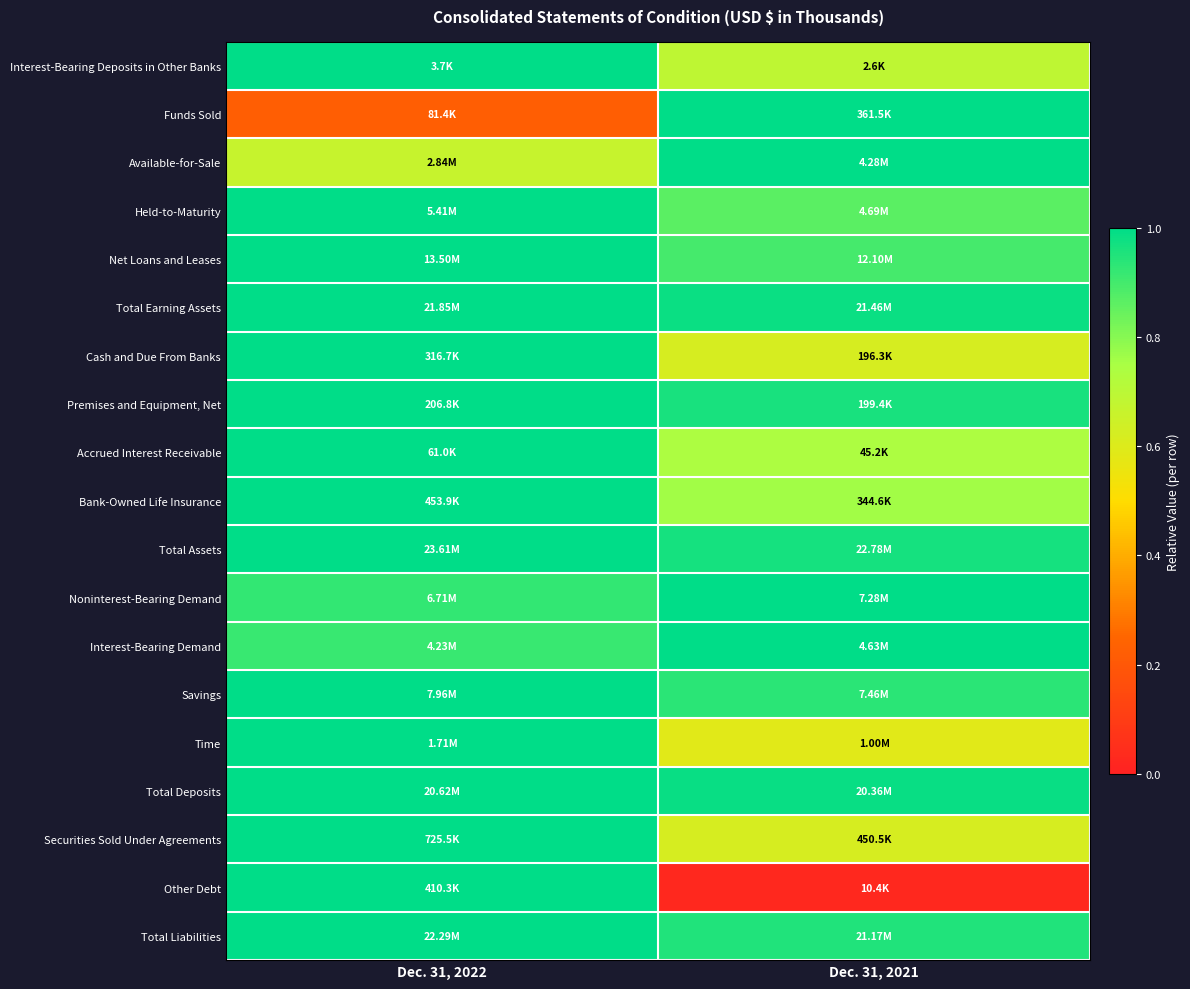

Which has a higher value, Dec. 31, 2021 or Dec. 31, 2022?

Dec. 31, 2022